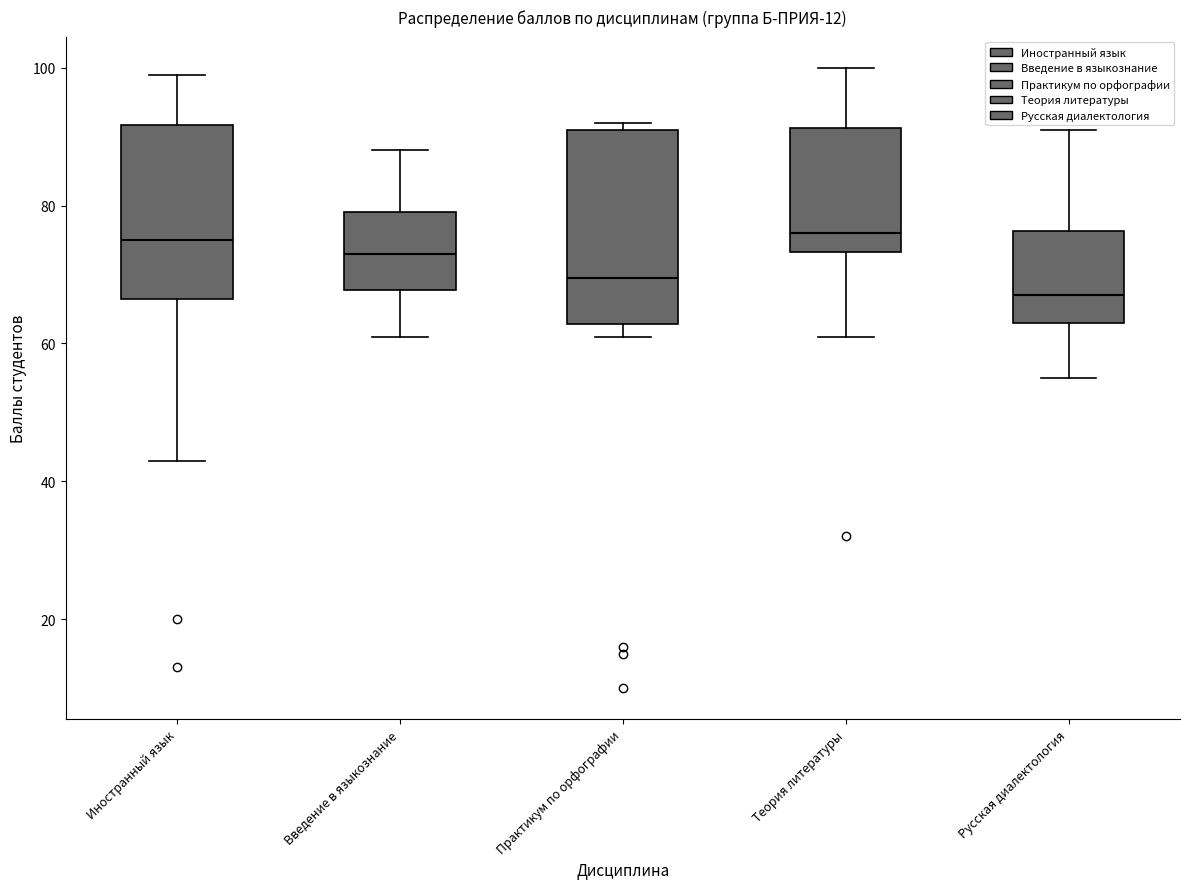

Reading left to right, transcribe this box plot: for each box, give where its median line is, the range the box spans, and where its two whiskers end, as read against the y-axis. The values are not printed on the chart, so give them approximately, as read against the axis.

Иностранный язык: median 76, box 66 to 92, whiskers 44 to 100
Введение в языкознание: median 74, box 68 to 80, whiskers 62 to 88
Практикум по орфографии: median 70, box 62 to 92, whiskers 62 (just below the box's lower edge) to 92 (just above the box's upper edge)
Теория литературы: median 76, box 74 to 92, whiskers 62 to 100
Русская диалектология: median 68, box 64 to 76, whiskers 56 to 92